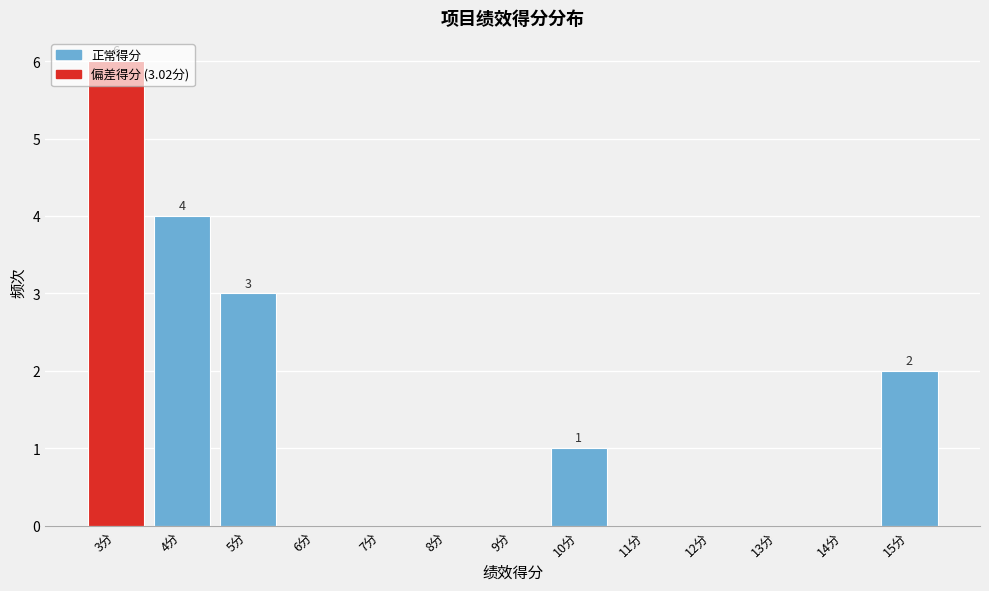

Which range on the x-axis has the tallest bar?

2.5 to 3.5